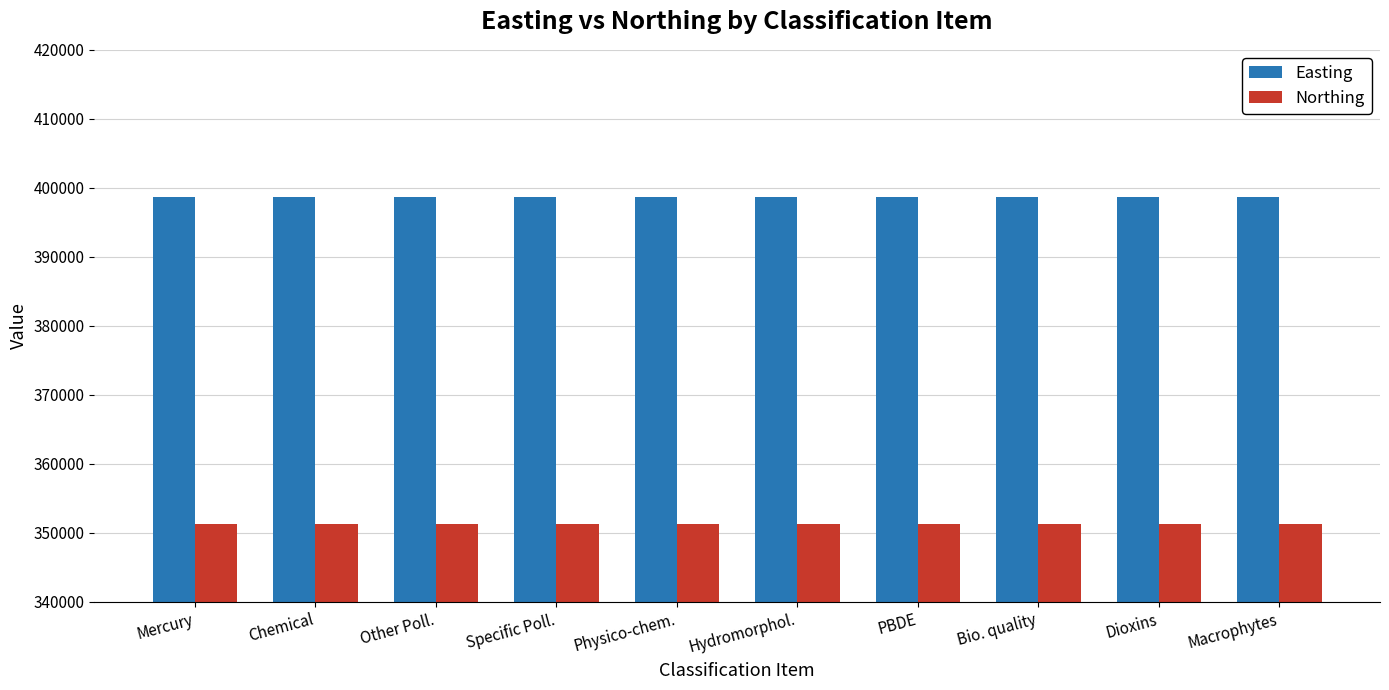

What is the minimum value for Easting?

398657